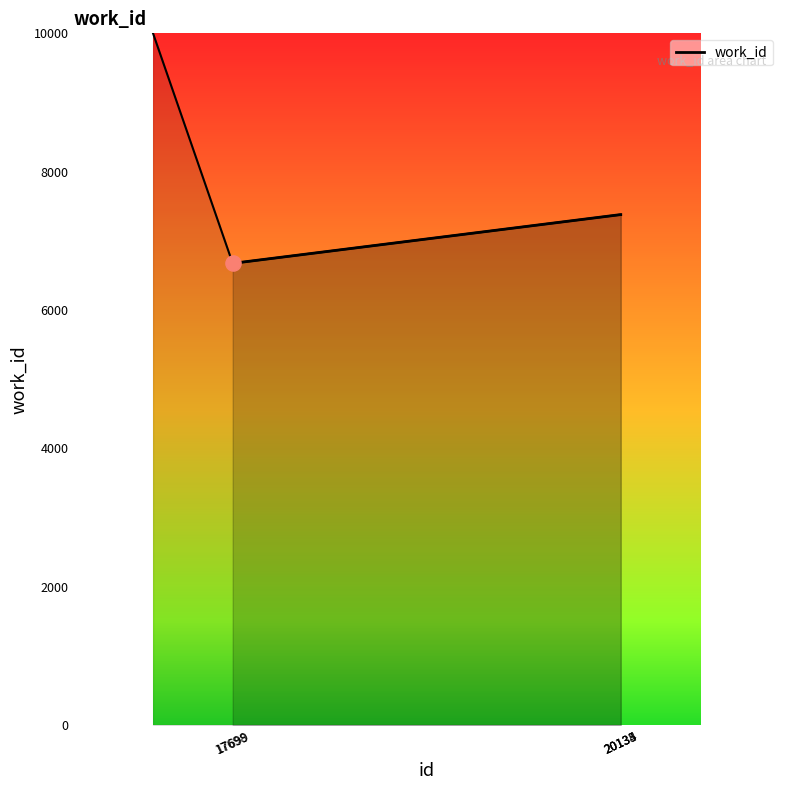

Which has a higher value, 20134 or 20135?

20134